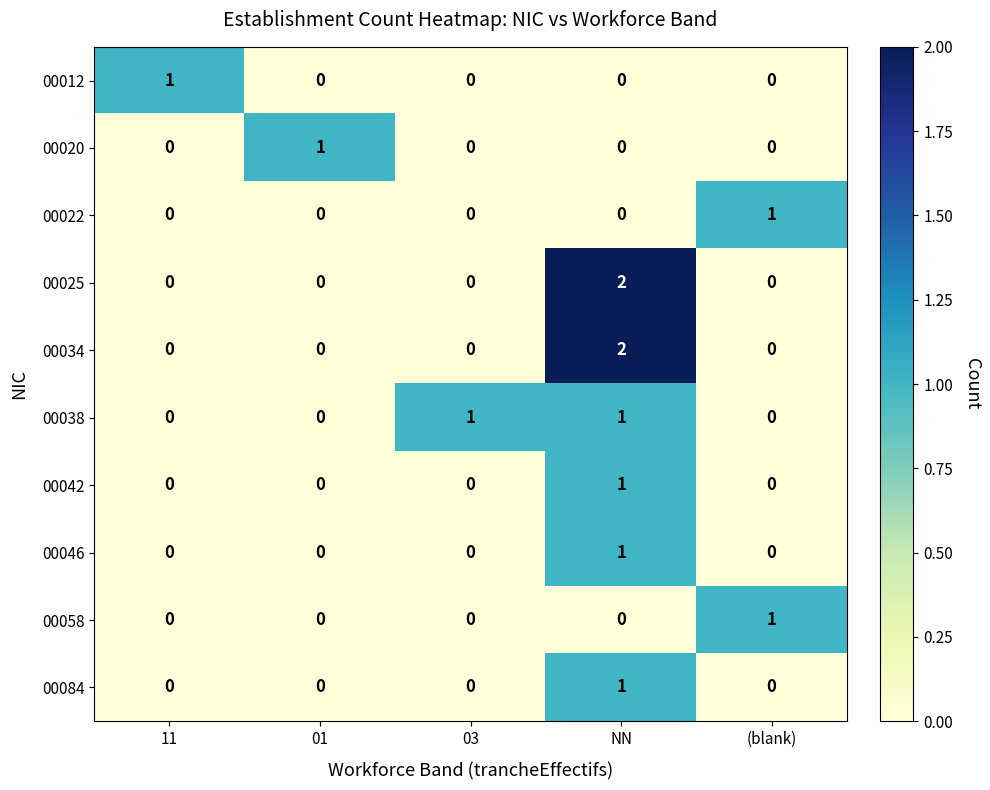

Count the 00020 values in the range 0 to 1.

5